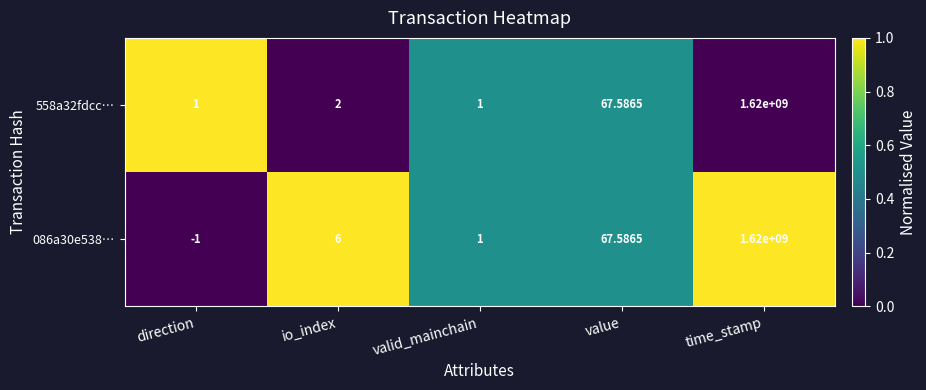

At which label is 558a32fdcc… closest to 810000000?

value